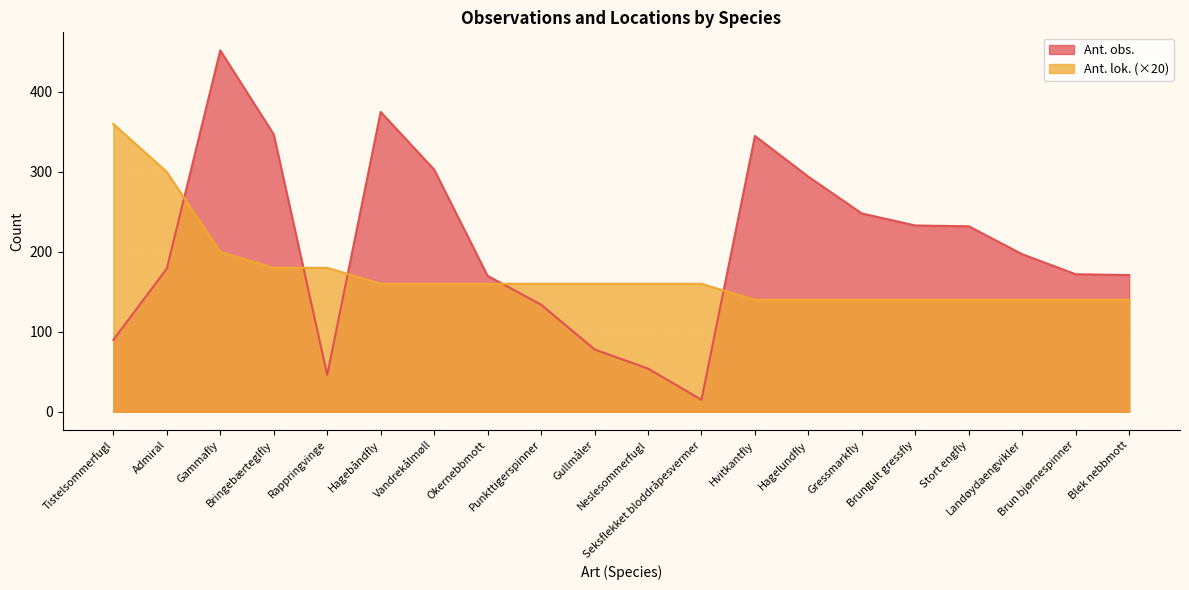

What is the label of the 20th point from the right?

Tistelsommerfugl